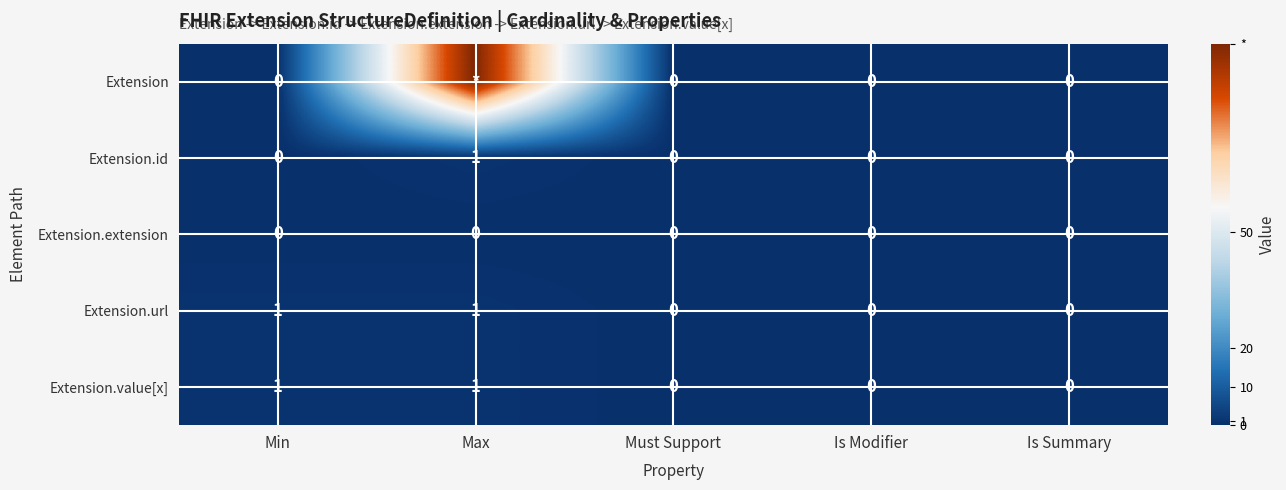

The value of Extension.url at Is Summary is 1. True or false?

False